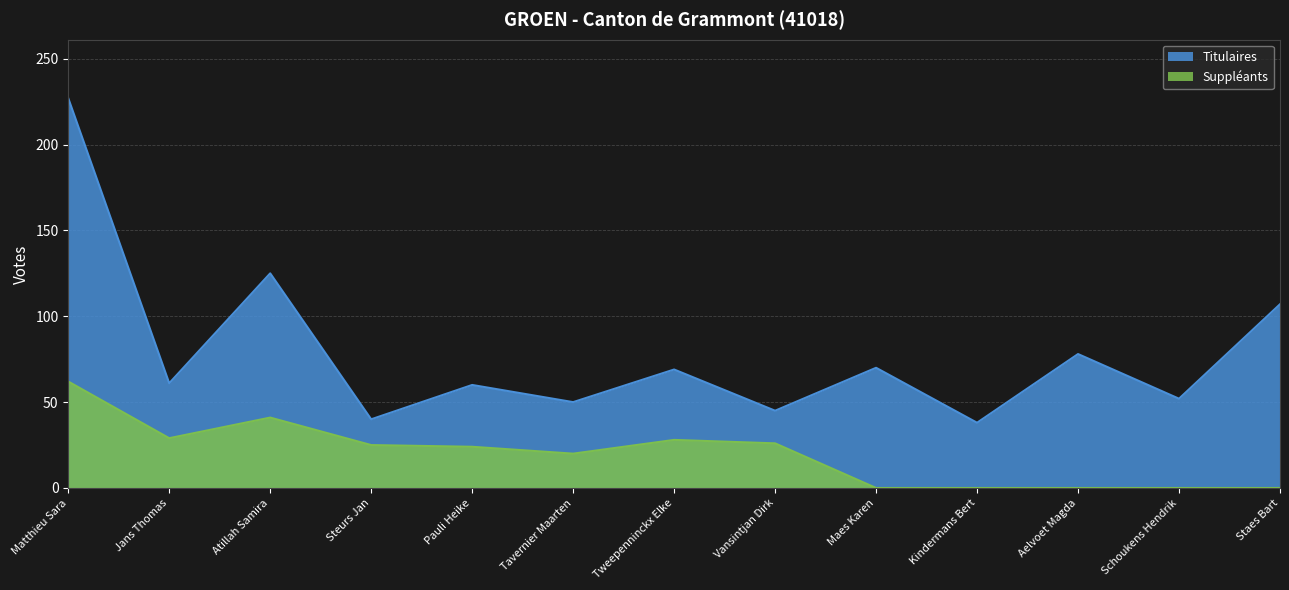

At which label does Titulaires reach its peak?

Matthieu Sara